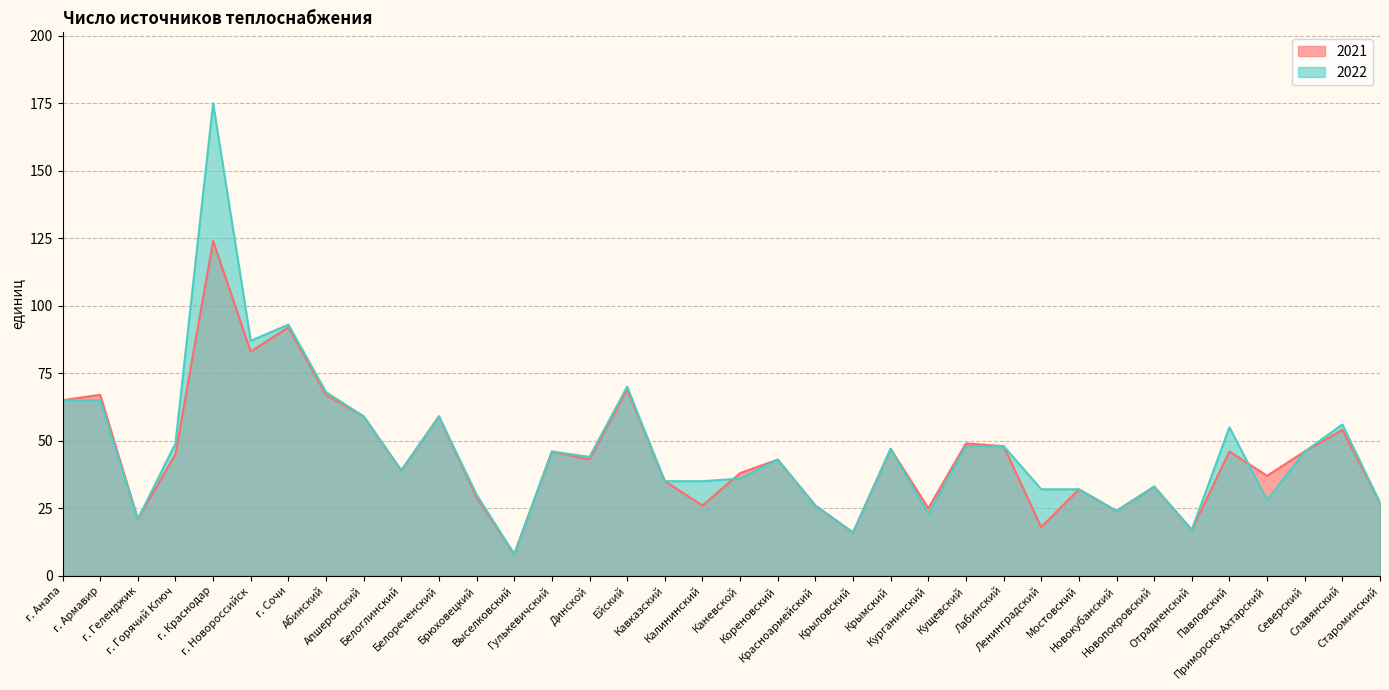

What are all the series names shown in the legend?

2021, 2022